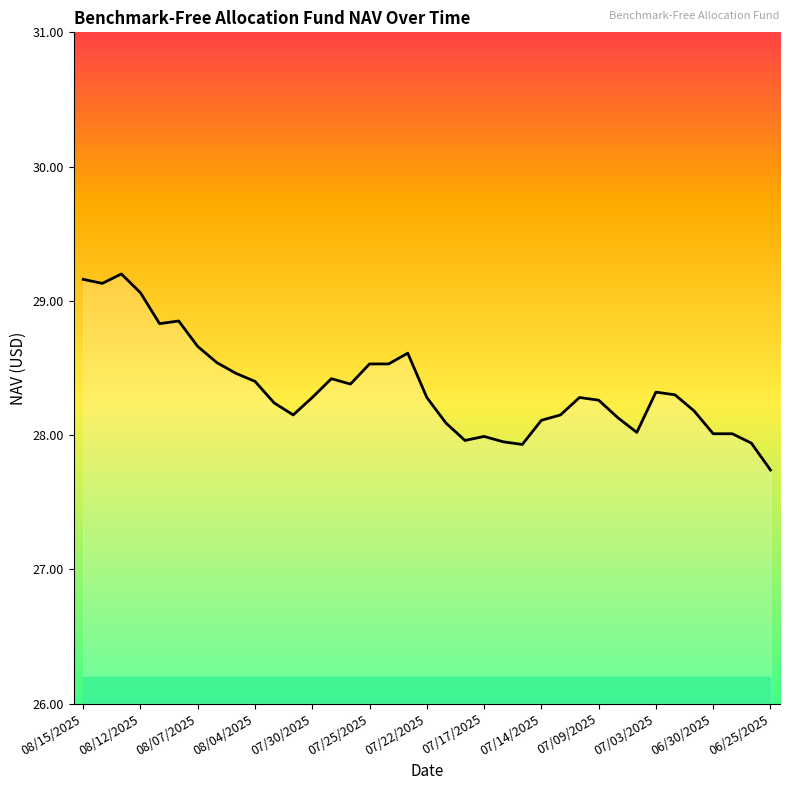

What is the minimum value shown in the chart?

27.7